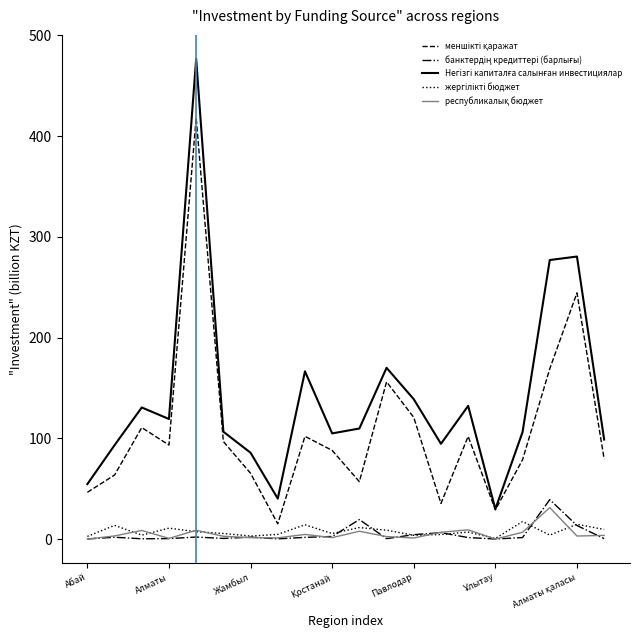

What is the maximum value shown in the chart?

476.7